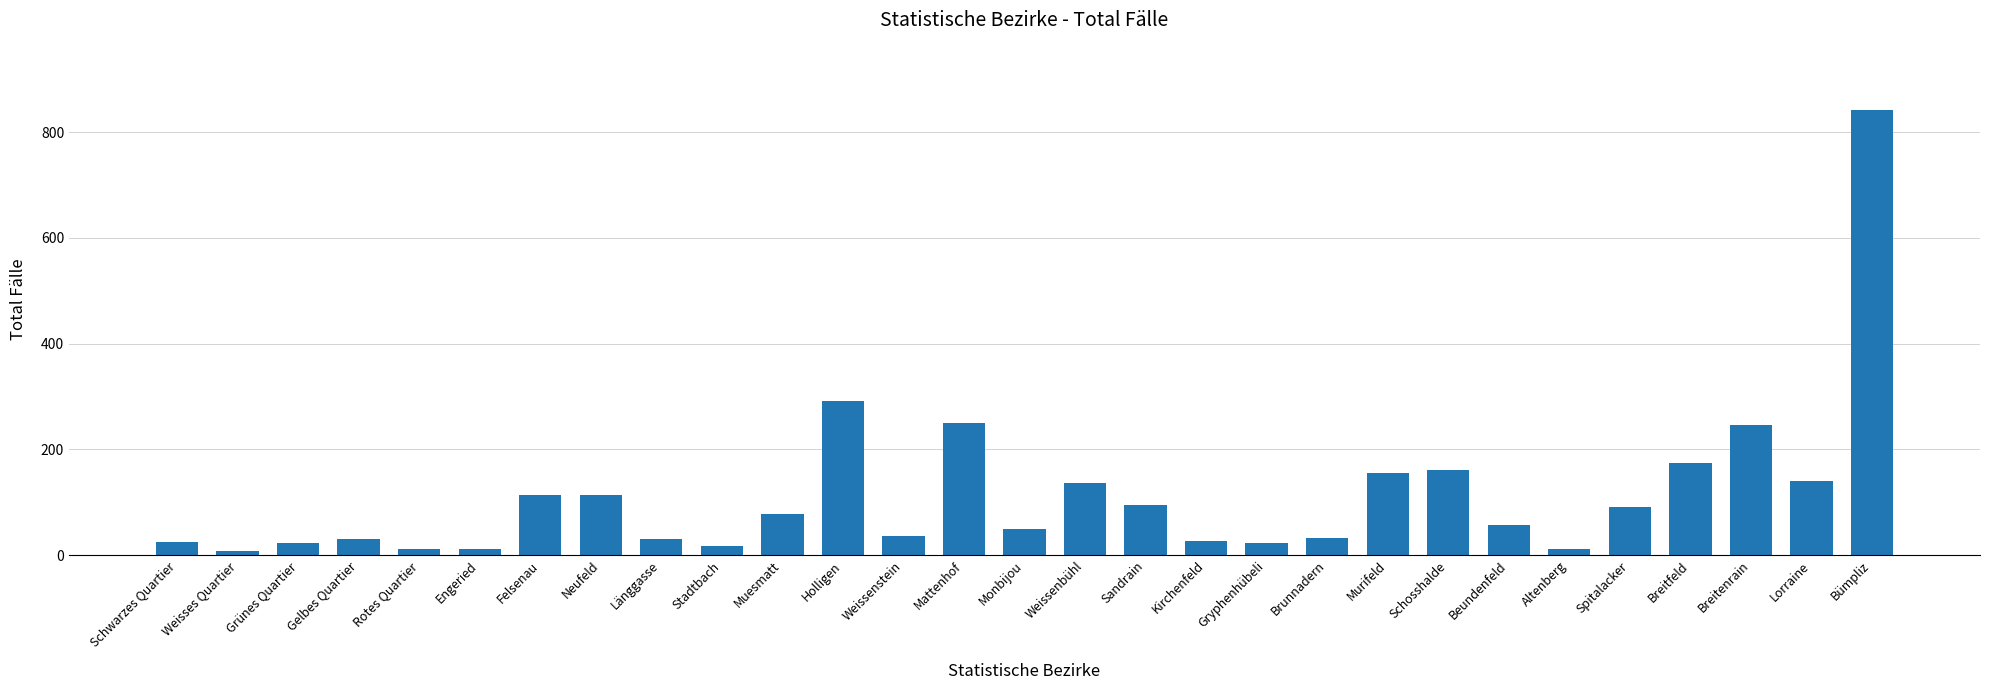

Which has a higher value, Breitenrain or Murifeld?

Breitenrain